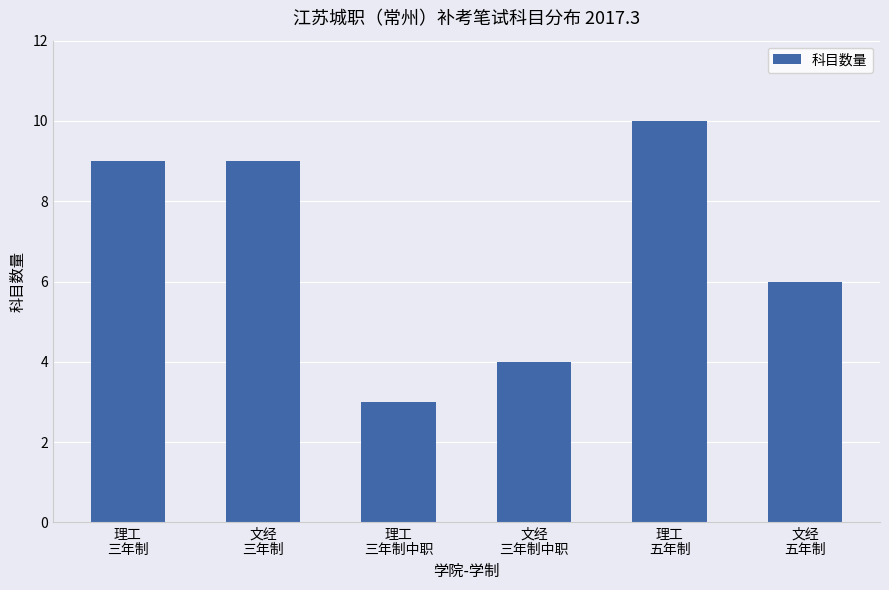

At which category does the chart reach its minimum across all series?

理工
三年制中职